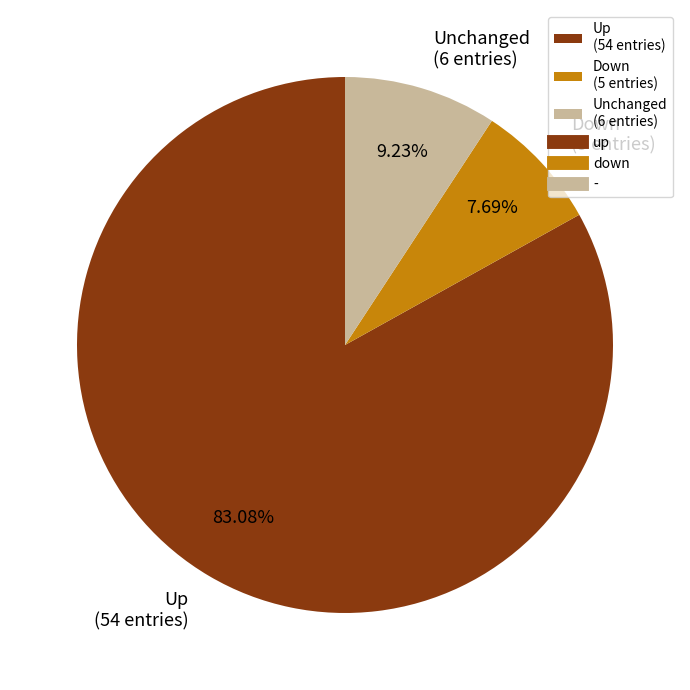

Is there a majority slice in this chart?

Yes